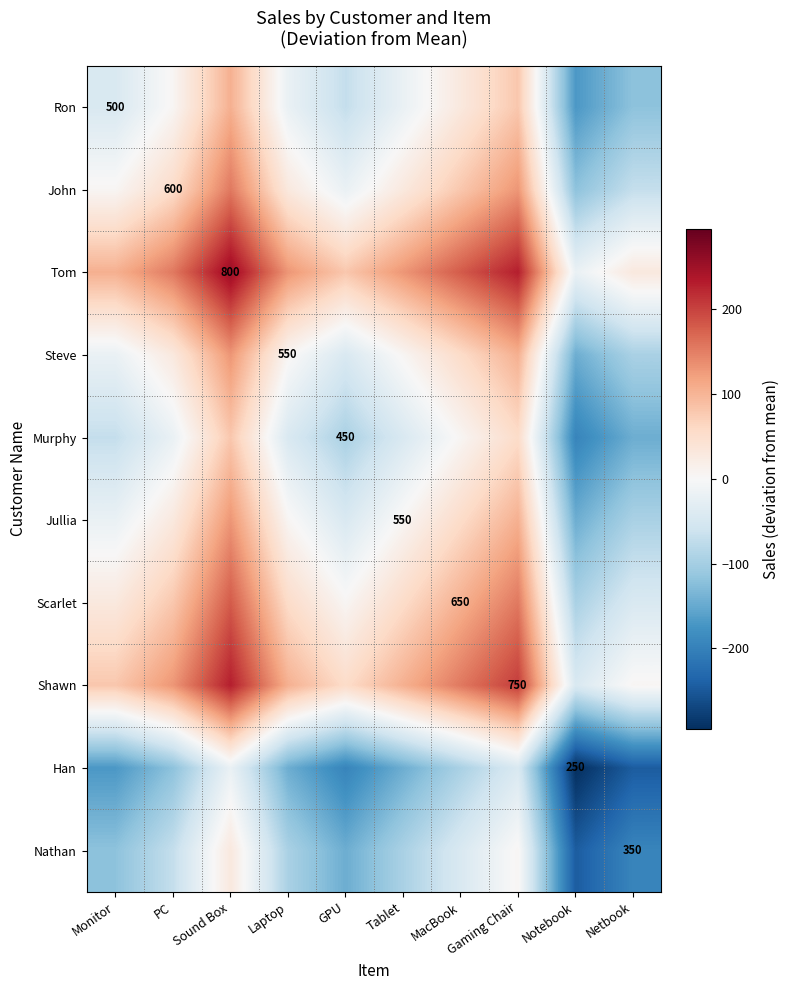

What is the smallest value displayed?

-295